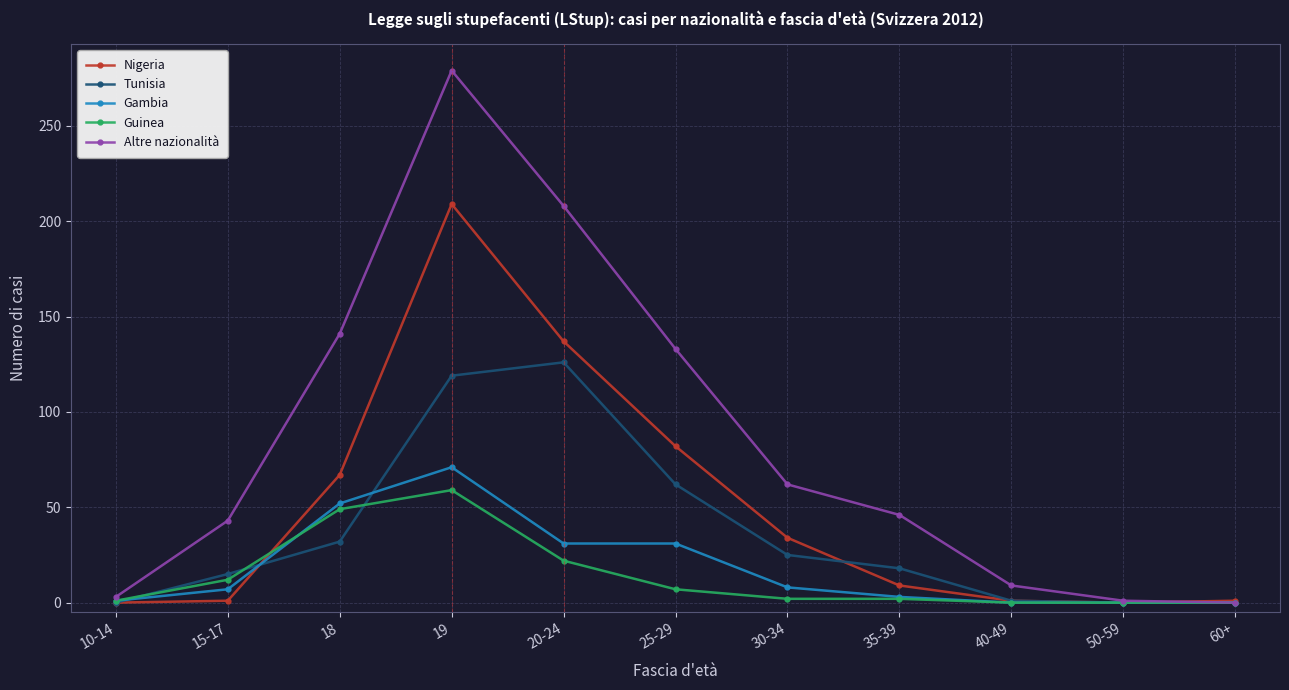

Which label corresponds to the largest value in the chart?

19